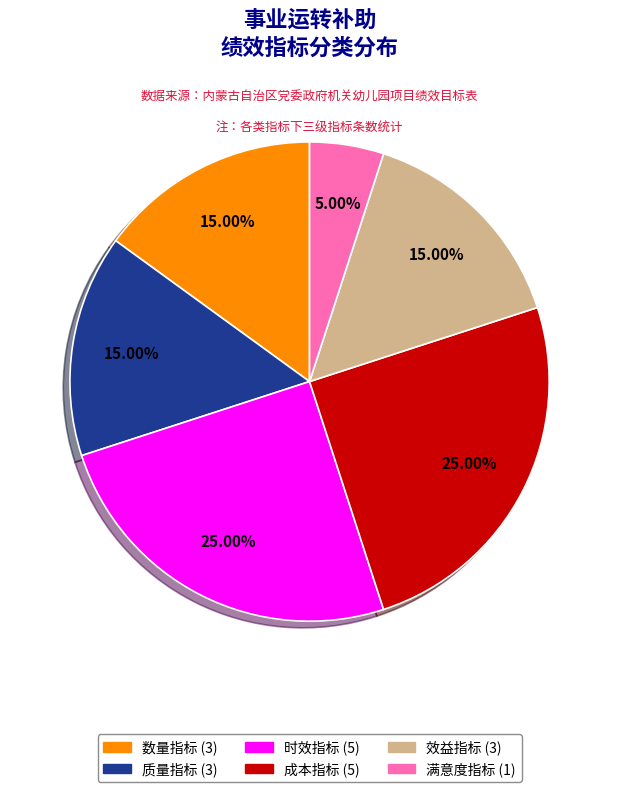

Combined, what portion of the pie is 时效指标 and 满意度指标?

30.0%